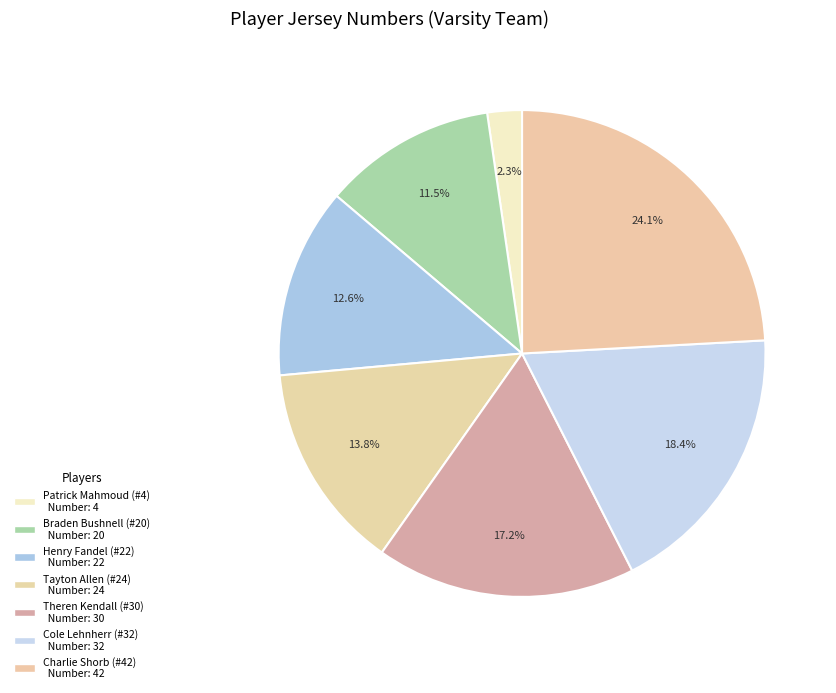

Count the number of slices in the pie.

7